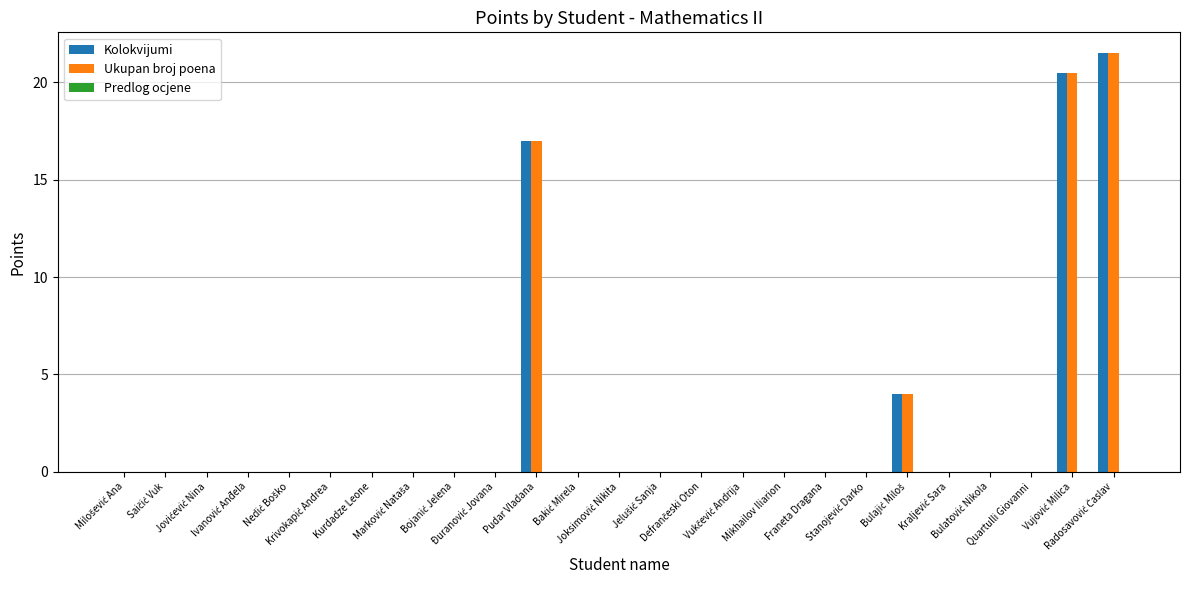

Does the chart contain stacked bars?

No